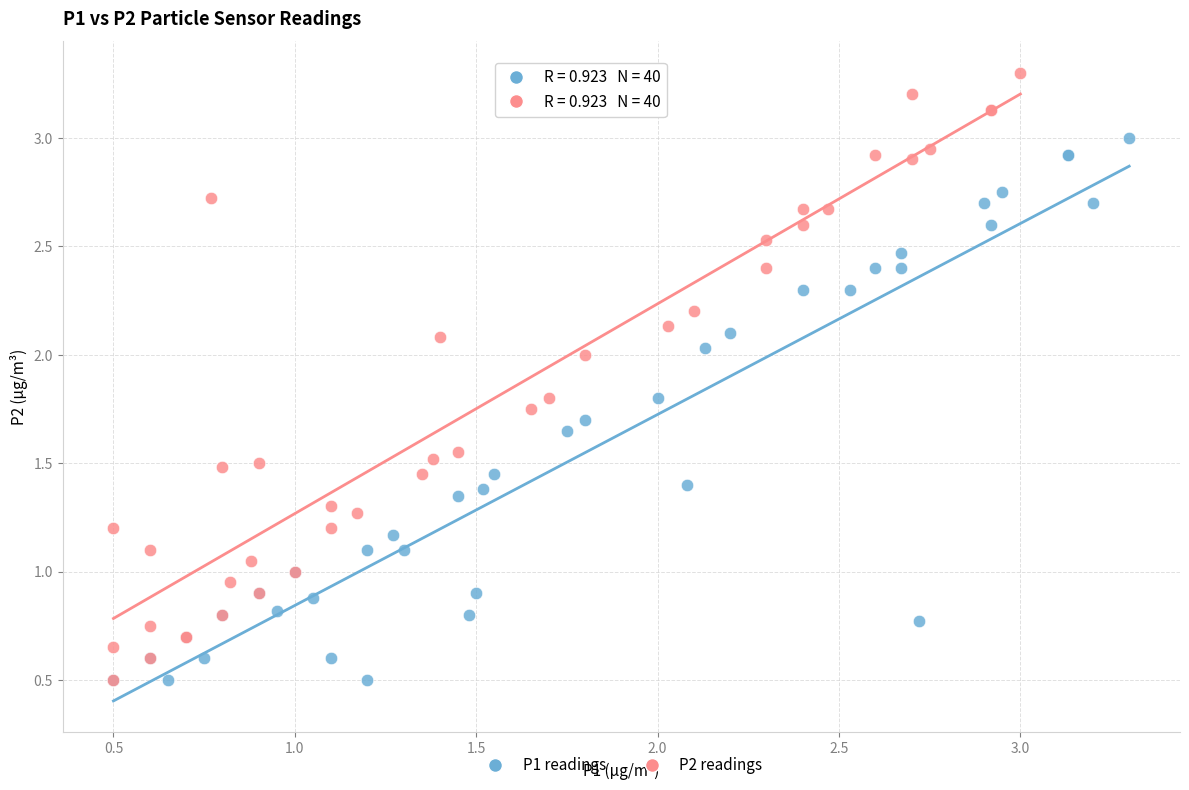

Which series contains the highest Y value?

P2 readings